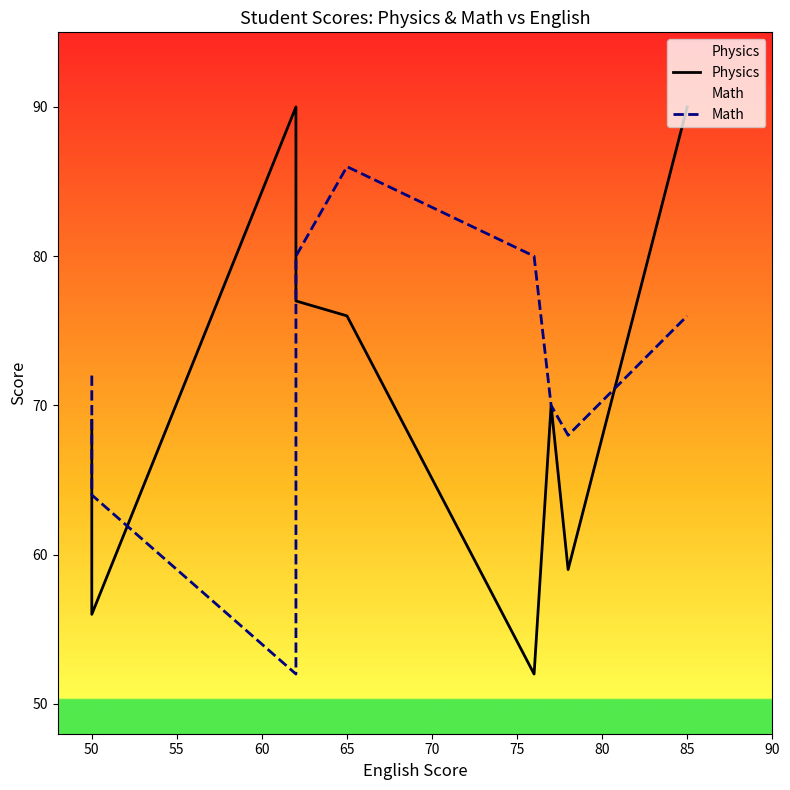

What is the total value across all series at 75?

140